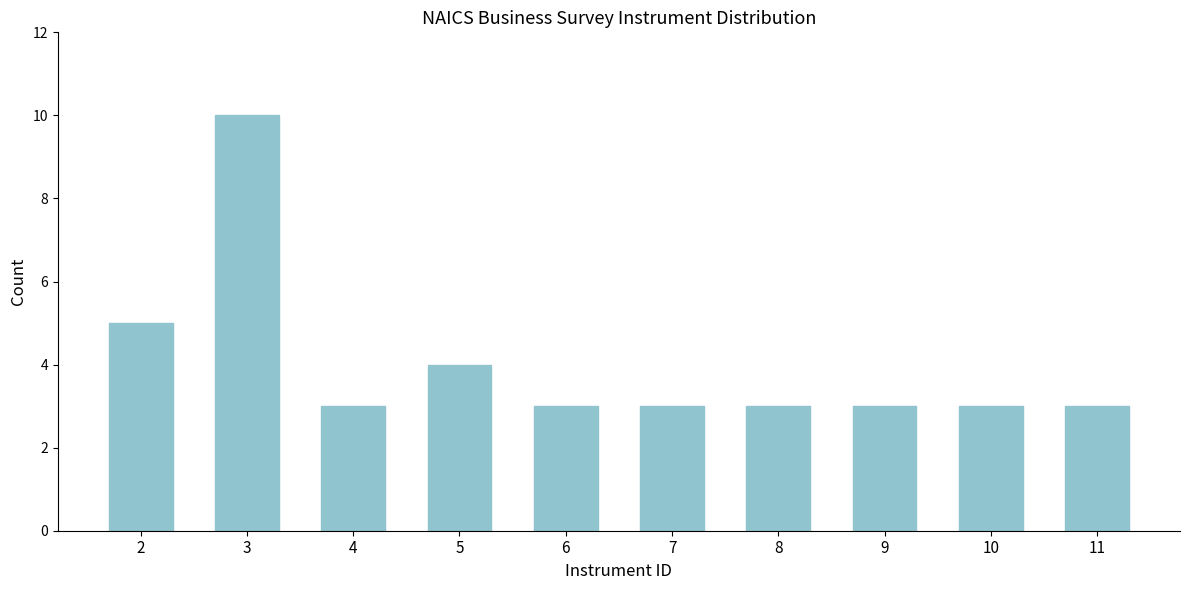

Reading left to right, transcribe all the data shown in this chart.

5	10	3	4	3	3	3	3	3	3